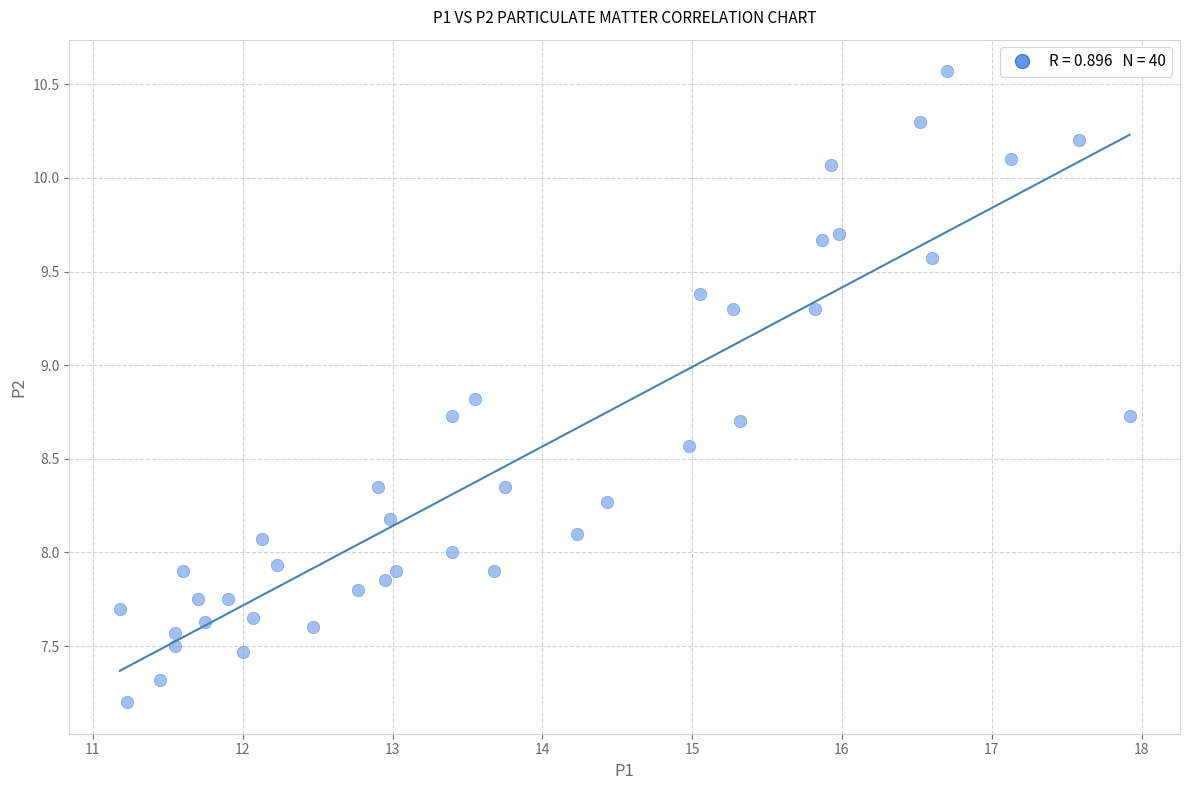

What is the range of Y values (max minus min)?

3.4